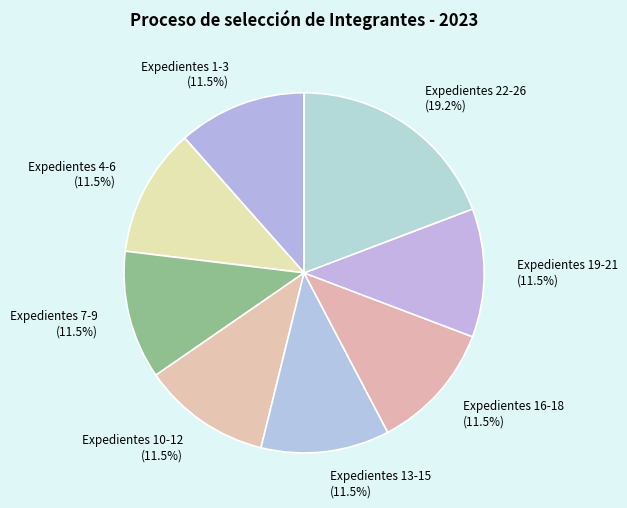

Does Expedientes 16-18 account for over 50% of the chart?

No